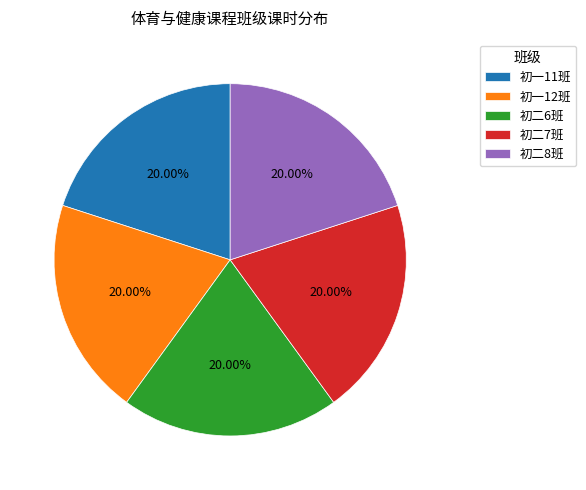

Does 初二8班 represent more than half of the total?

No